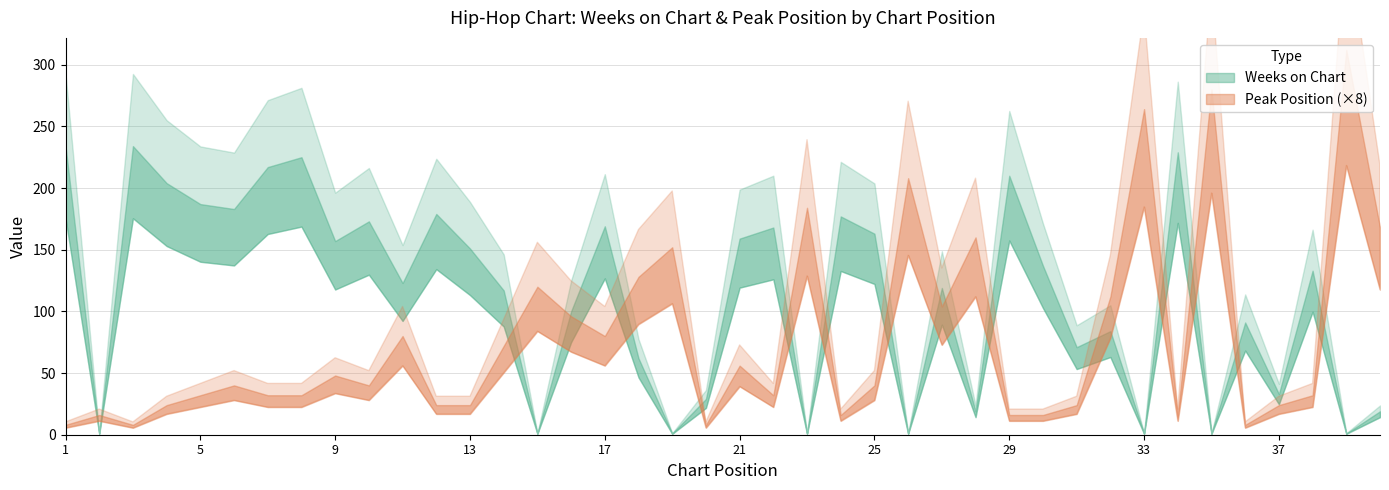

Which series ends up on top after the final intersection of Peak Position and Weeks on Chart?

Peak Position